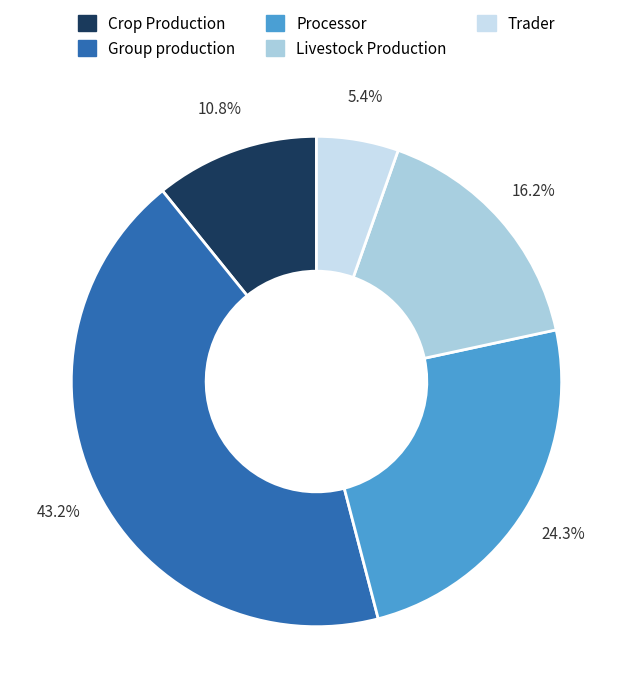

To the nearest percent, what is the combined percentage of Trader and Group production?

49%